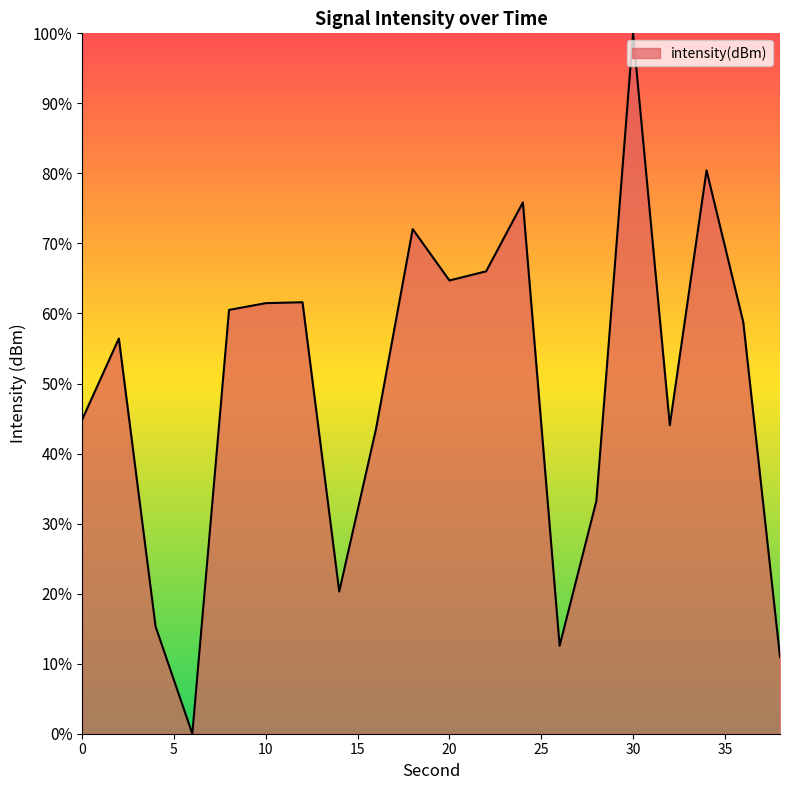

How many positive values are there?

19